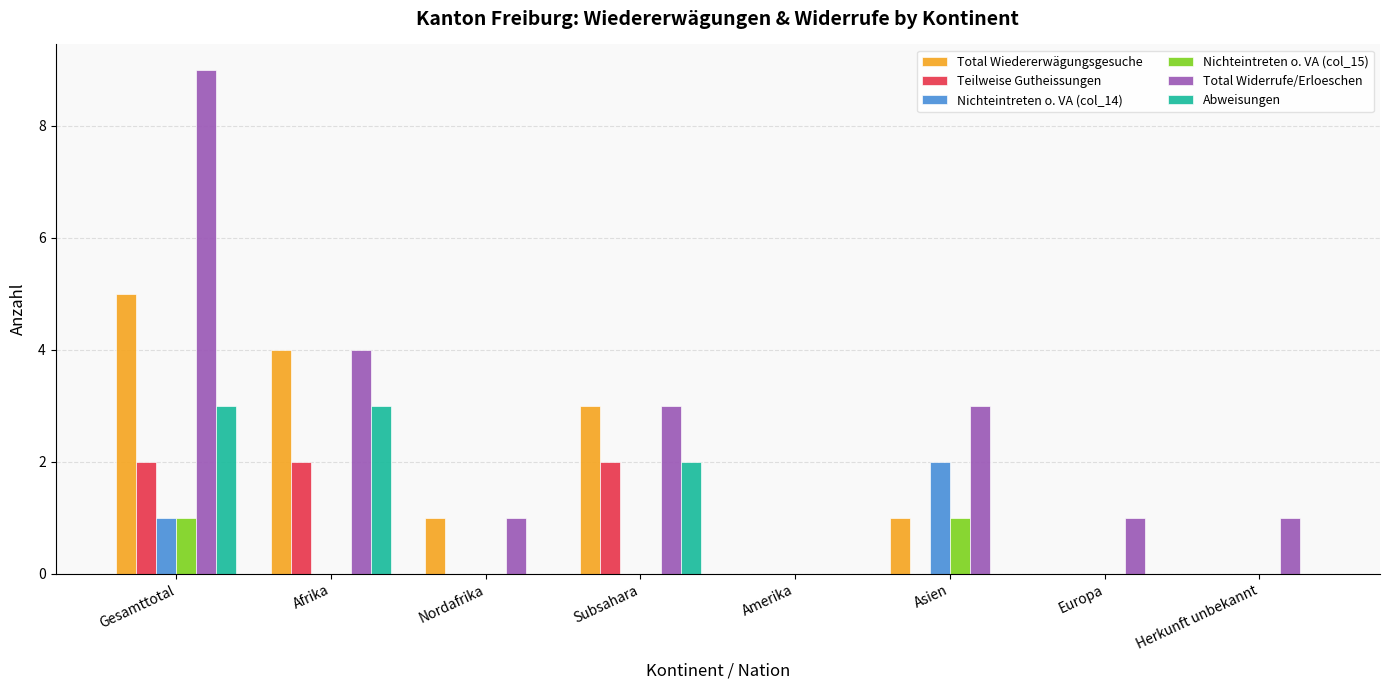

Which series has the widest spread of values?

Total Widerrufe/Erloeschen